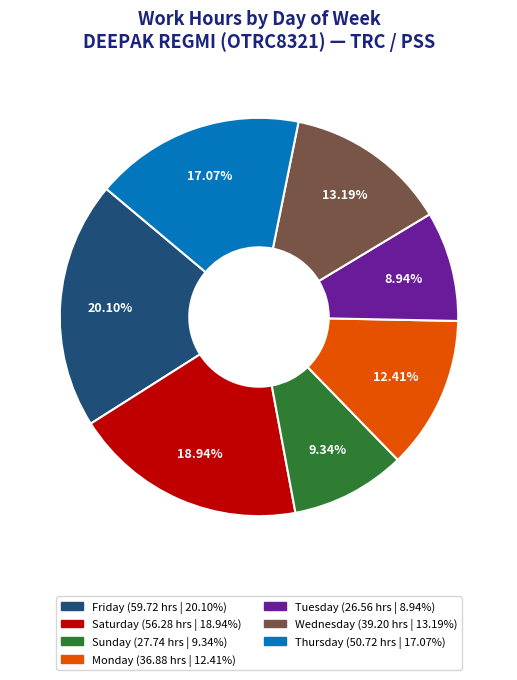

To the nearest percent, what is the average slice percentage?

14%